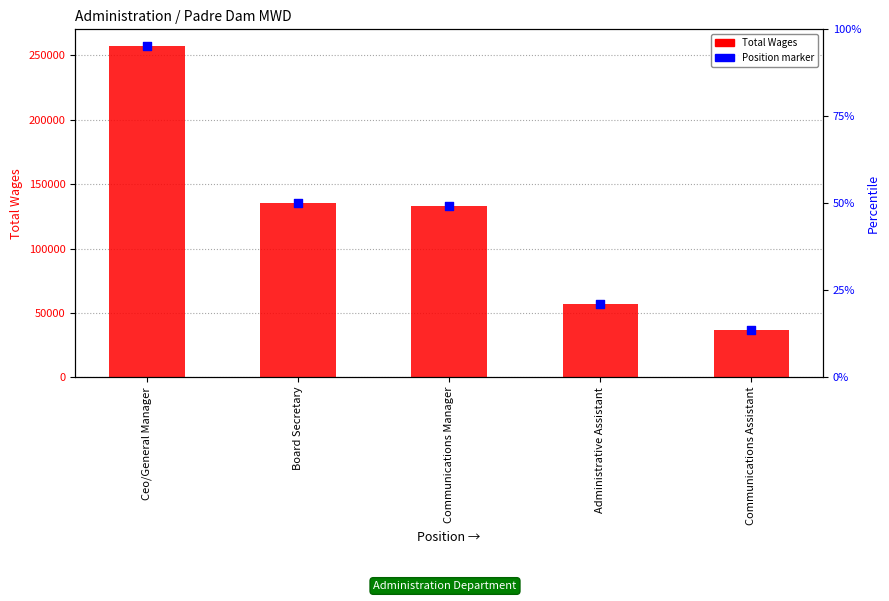

At which category is the sum across all series the highest?

Ceo/General Manager